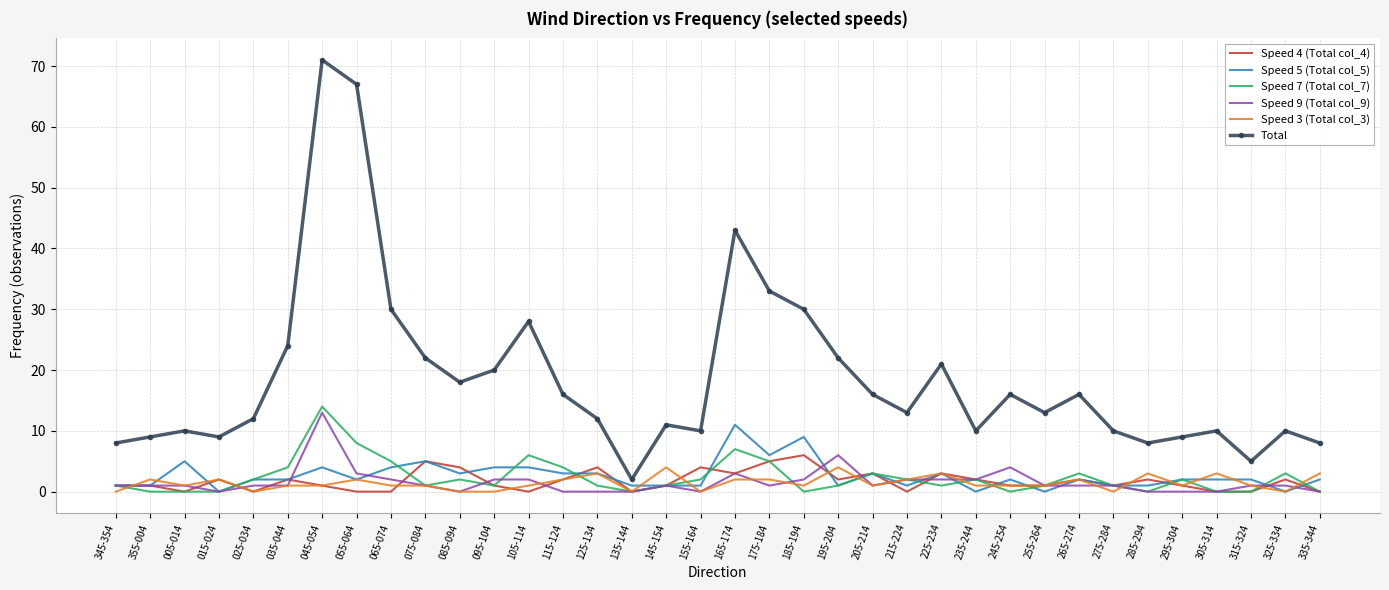

What are all the series names shown in the legend?

Speed 4 (Total col_4), Speed 5 (Total col_5), Speed 7 (Total col_7), Speed 9 (Total col_9), Speed 3 (Total col_3), Total